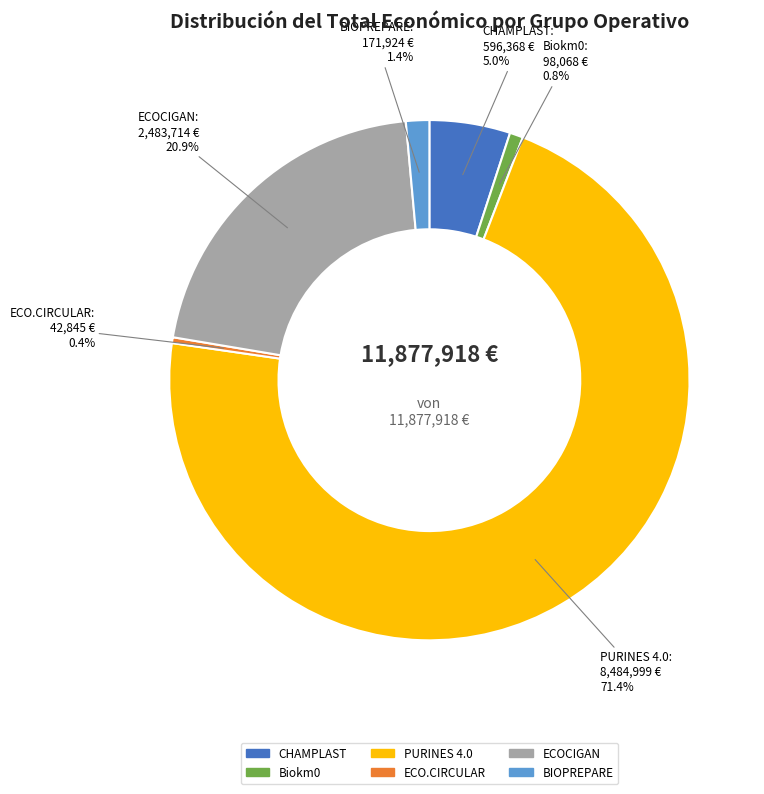

Which category has the biggest portion of the pie?

PURINES 4.0